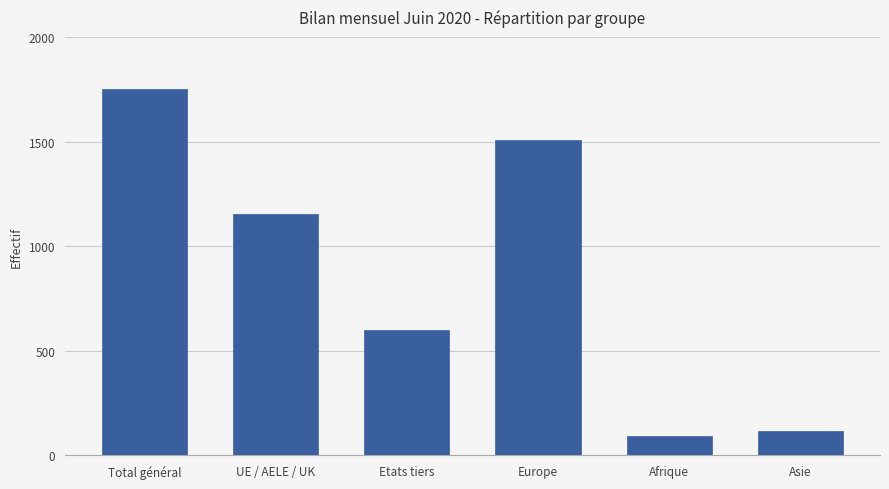

What is the greatest value displayed?

1750